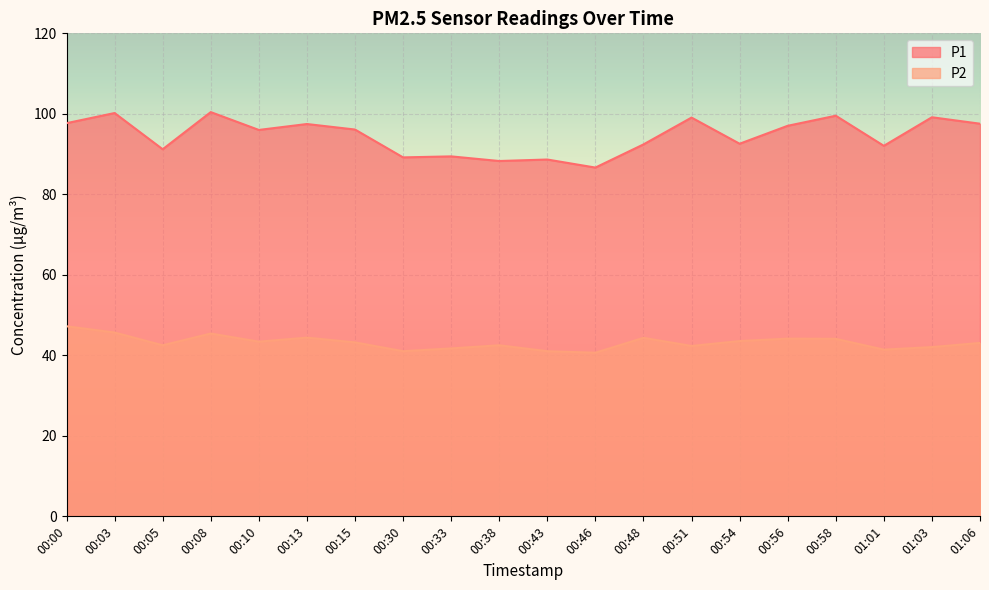

What is the average value of the P1 series?

94.5